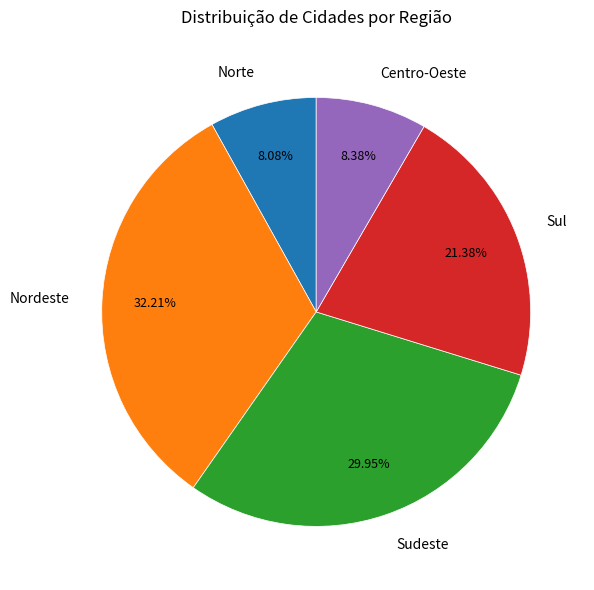

What percentage is NOT represented by Centro-Oeste?

91.6%